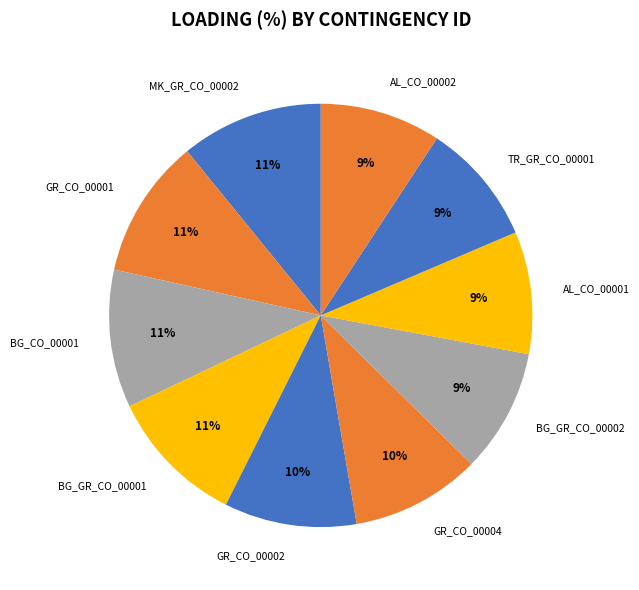

Is it true that GR_CO_00004 is 10% of the pie?

True